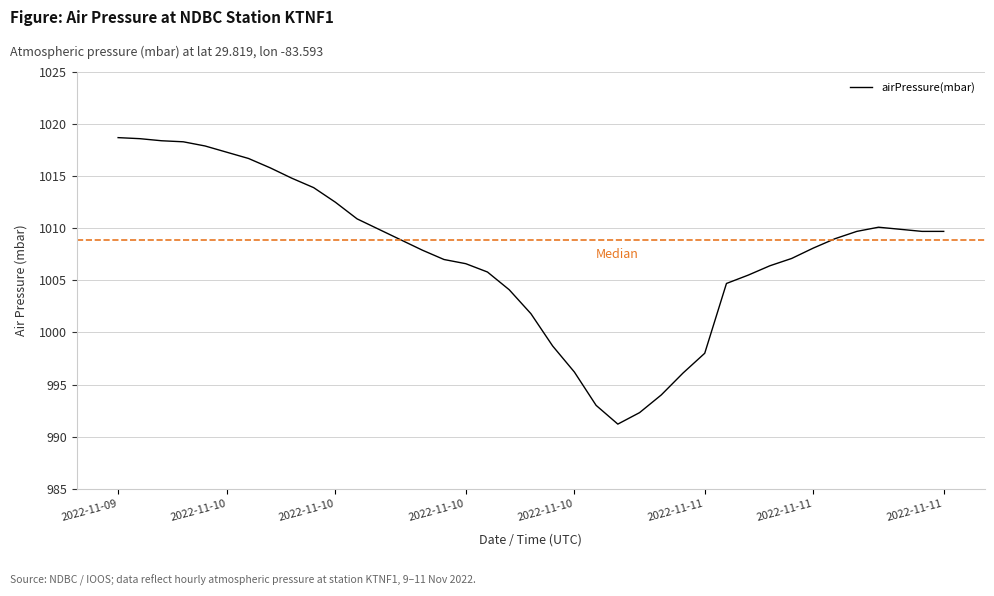

What is the greatest value displayed?

1018.7